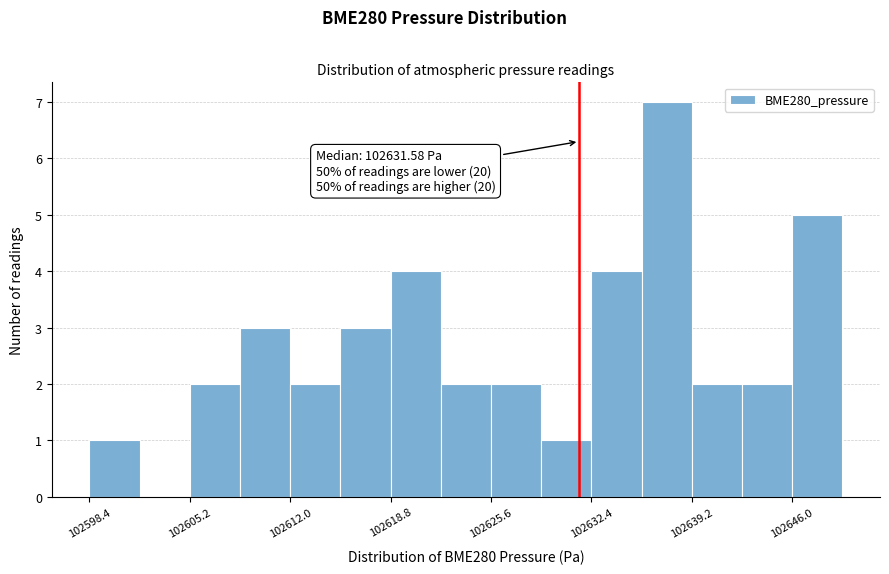

Read against the x-axis, roughly where is the centre of the tallest bar?

102638